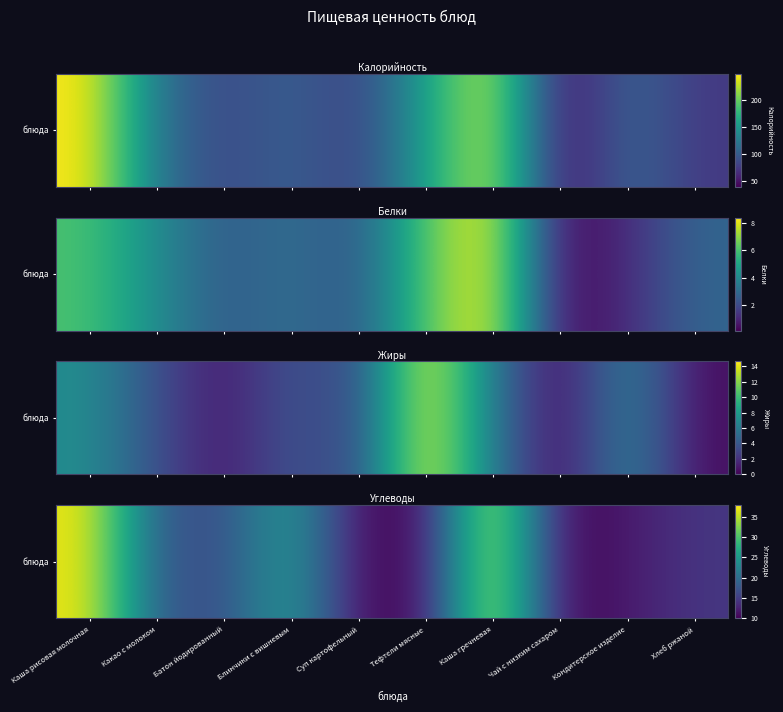

What is the difference between the values at Хлеб ржаной and Суп картофельный?

3.6